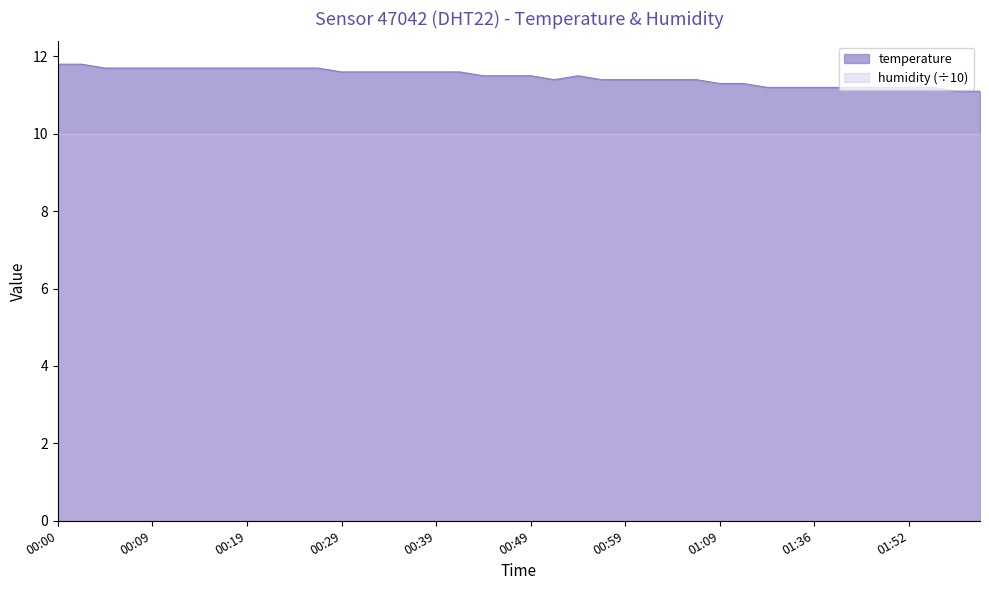

What is the greatest value displayed?

11.8